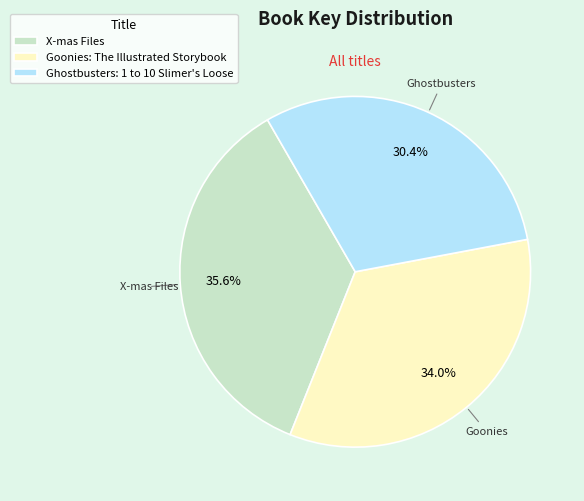

Rank the categories by value from highest to lowest.

X-mas Files, Goonies, Ghostbusters